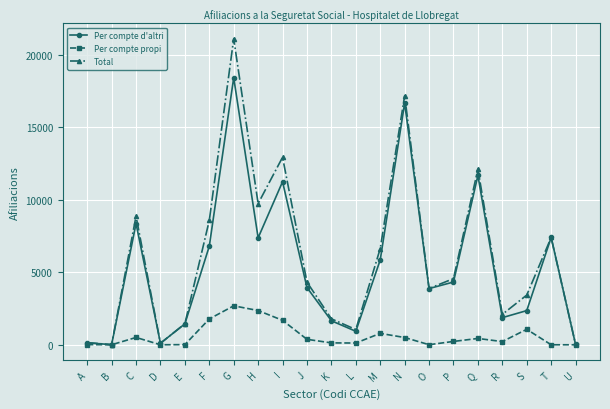

What is the maximum value shown in the chart?

21095